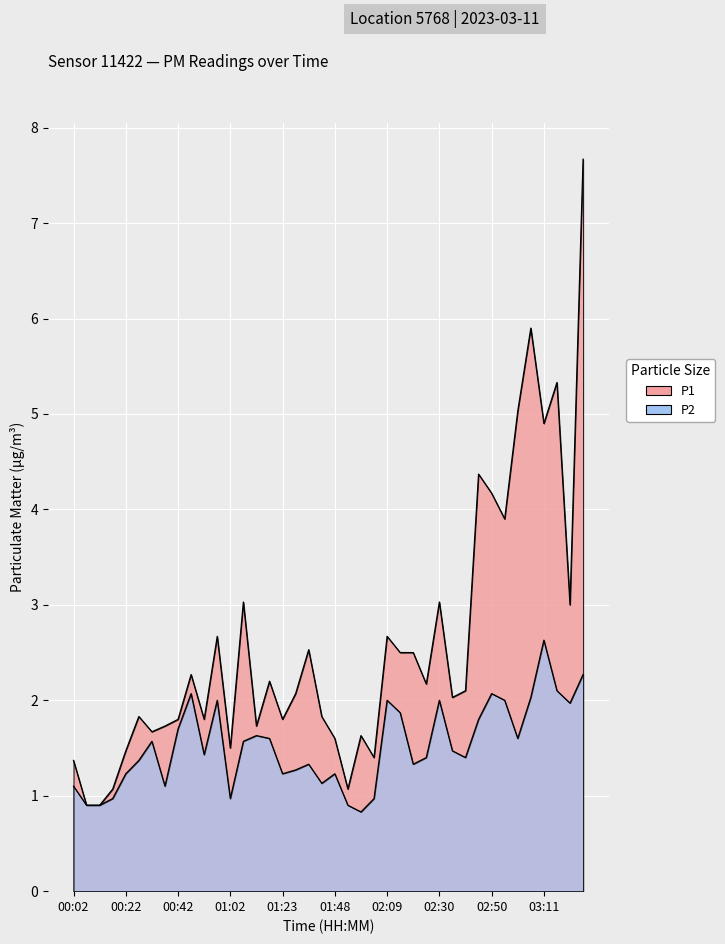

Reading left to right, extract all data points from this chart.

P1: 1.4	0.9	0.9	1.1	1.5	1.8	1.7	1.7	1.8	2.3	1.8	2.7	1.5	3.0	1.7	2.2	1.8	2.1	2.5	1.8	1.6	1.1	1.6	1.4	2.7	2.5	2.5	2.2	3.0	2.0	2.1	4.4	4.2	3.9	5.0	5.9	4.9	5.3	3.0	7.7
P2: 1.1	0.9	0.9	1.0	1.2	1.4	1.6	1.1	1.7	2.1	1.4	2.0	1.0	1.6	1.6	1.6	1.2	1.3	1.3	1.1	1.2	0.9	0.8	1.0	2.0	1.9	1.3	1.4	2.0	1.5	1.4	1.8	2.1	2.0	1.6	2.0	2.6	2.1	2.0	2.3